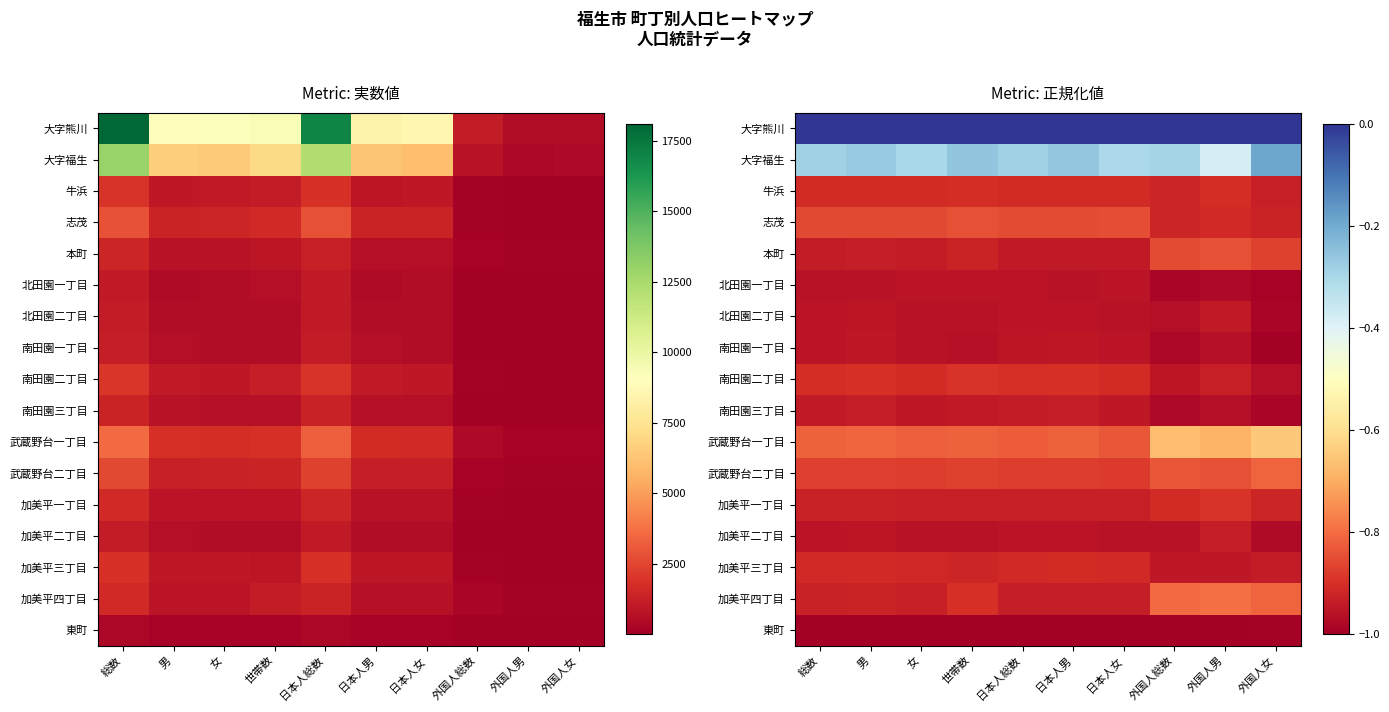

What is the minimum value shown in the chart?

-1.0